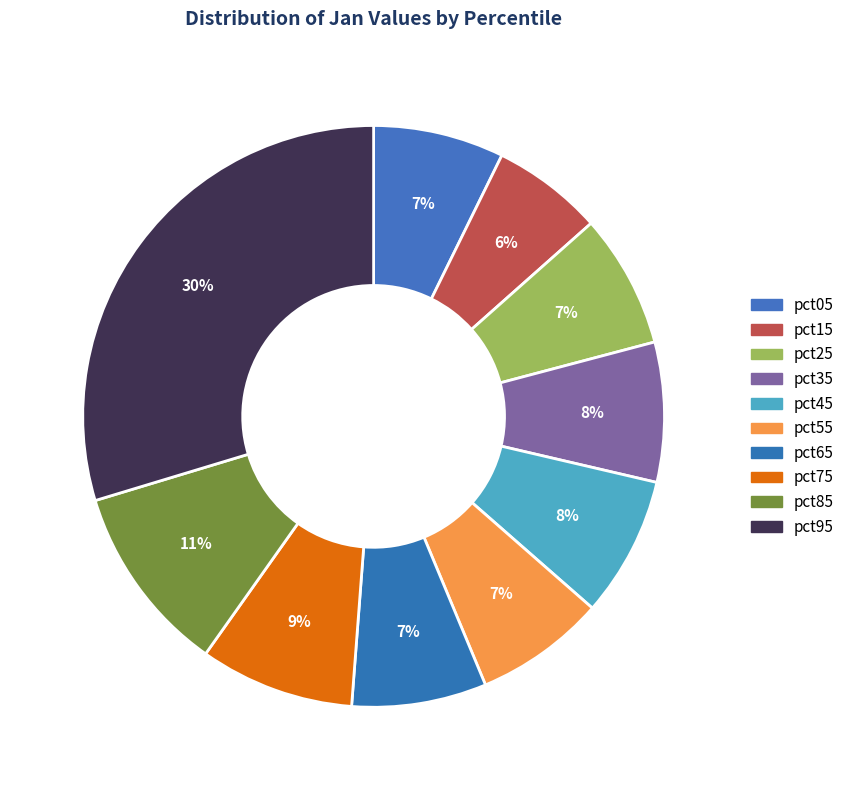

Is the sum of pct55 and pct35 greater than half?

No